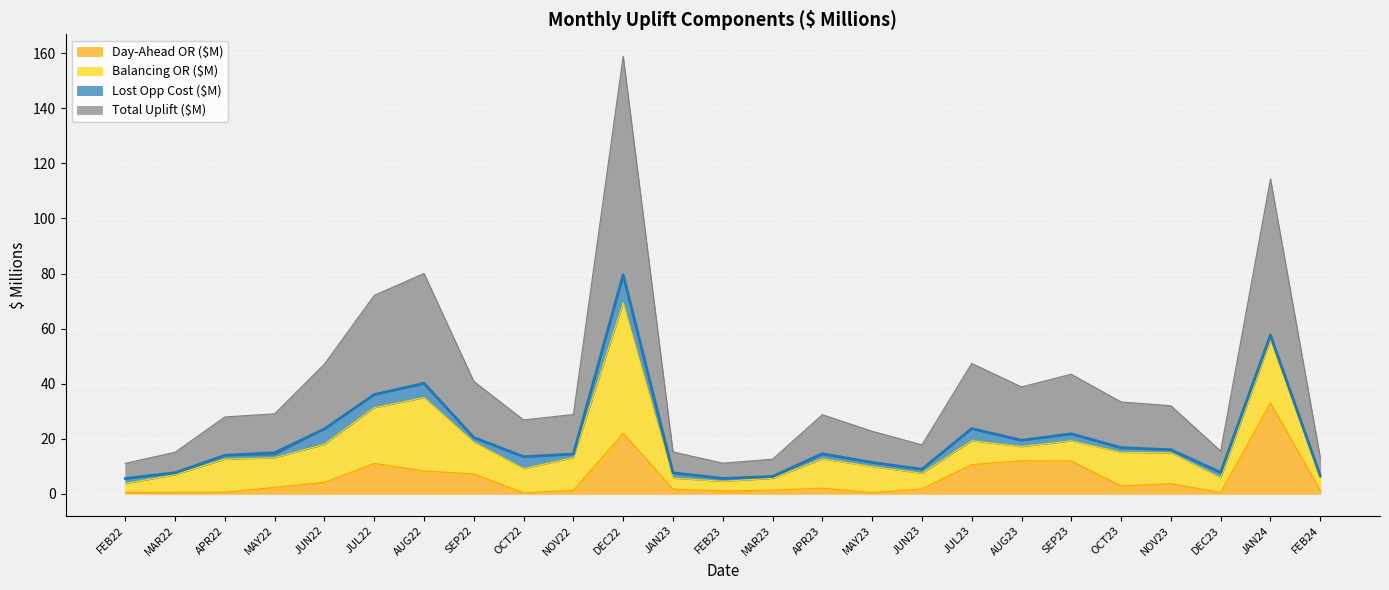

How many categories are shown in the chart?

25